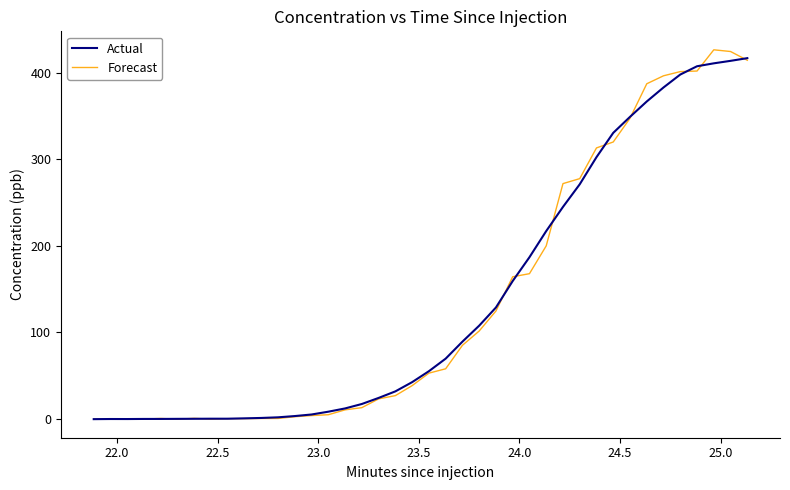

Which series has the largest range (max minus min)?

Forecast